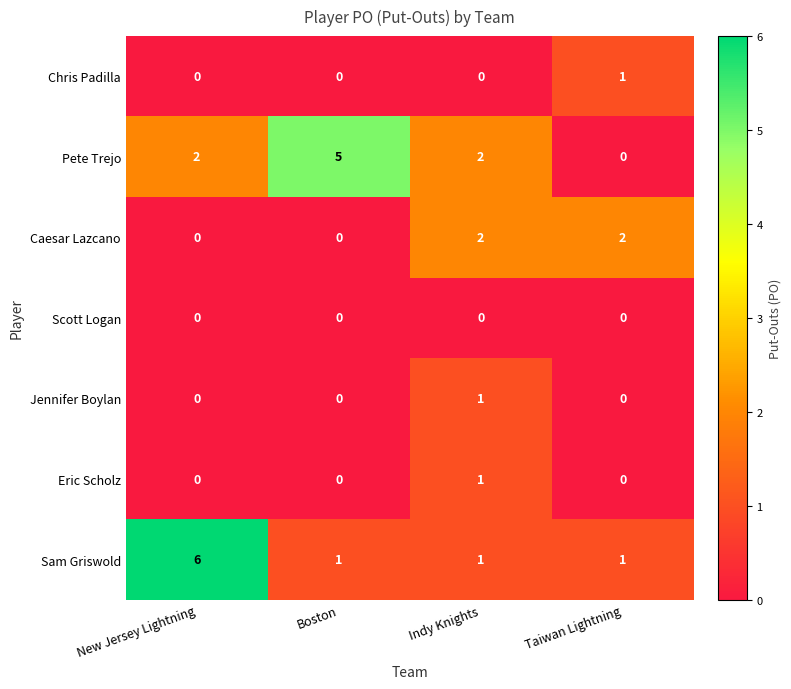

Reading left to right, what are all the values shown in this chart?

Chris Padilla: New Jersey Lightning=0	Boston=0	Indy Knights=0	Taiwan Lightning=1
Pete Trejo: New Jersey Lightning=2	Boston=5	Indy Knights=2	Taiwan Lightning=0
Caesar Lazcano: New Jersey Lightning=0	Boston=0	Indy Knights=2	Taiwan Lightning=2
Scott Logan: New Jersey Lightning=0	Boston=0	Indy Knights=0	Taiwan Lightning=0
Jennifer Boylan: New Jersey Lightning=0	Boston=0	Indy Knights=1	Taiwan Lightning=0
Eric Scholz: New Jersey Lightning=0	Boston=0	Indy Knights=1	Taiwan Lightning=0
Sam Griswold: New Jersey Lightning=6	Boston=1	Indy Knights=1	Taiwan Lightning=1